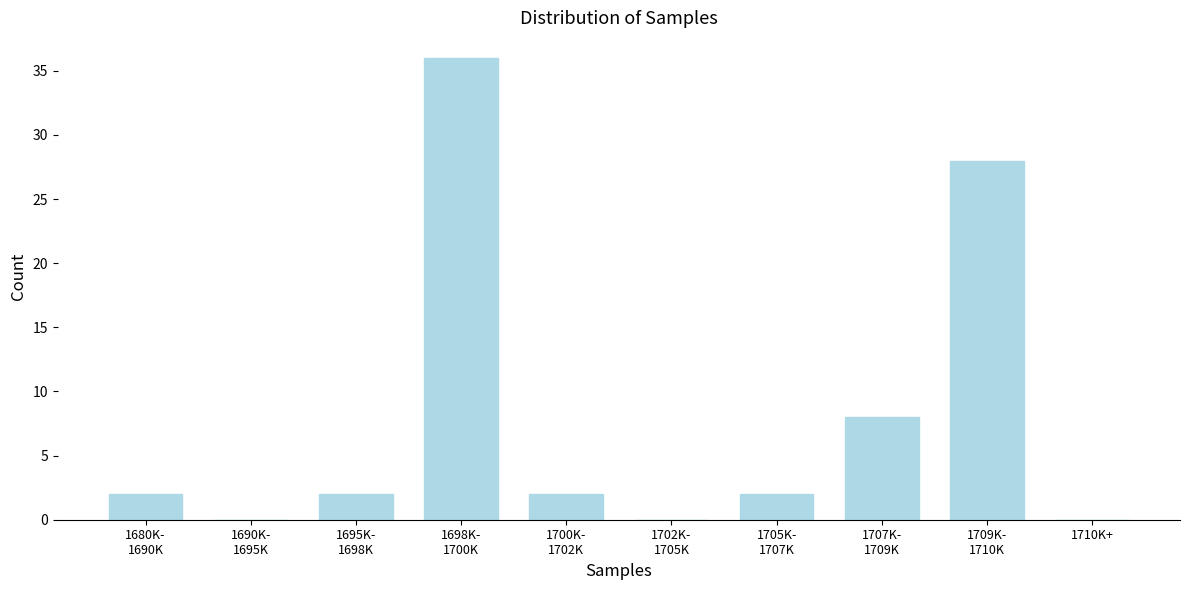

What is the sum of all values?

80